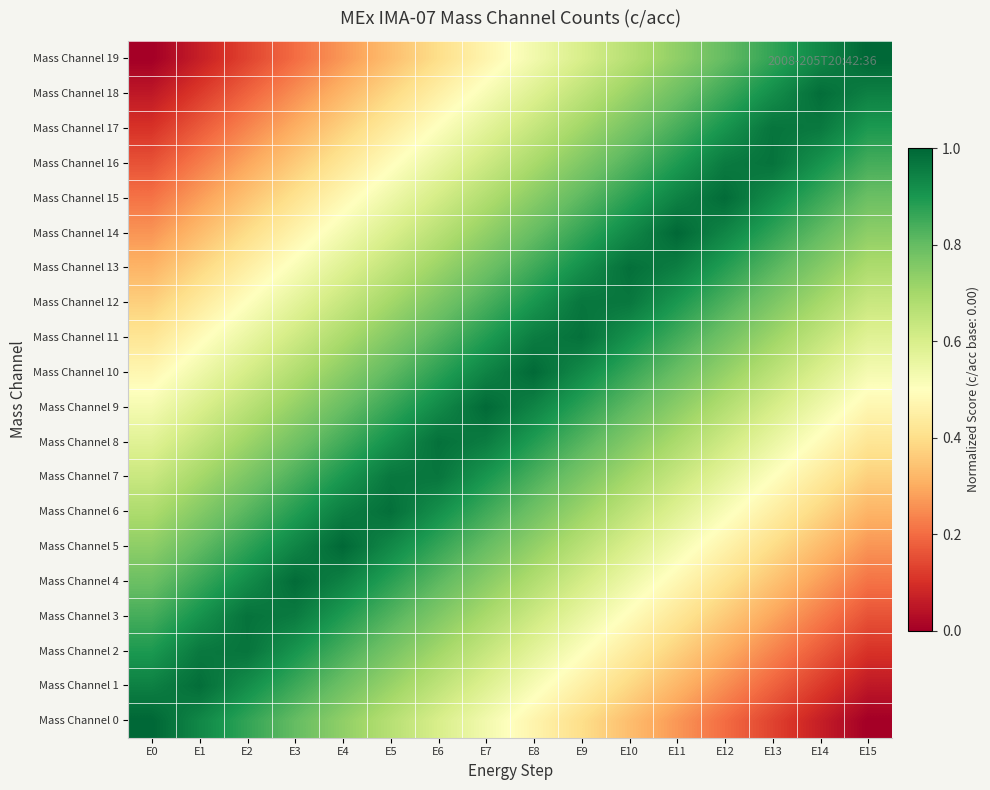

At how many categories does at least one series exceed 0?

16